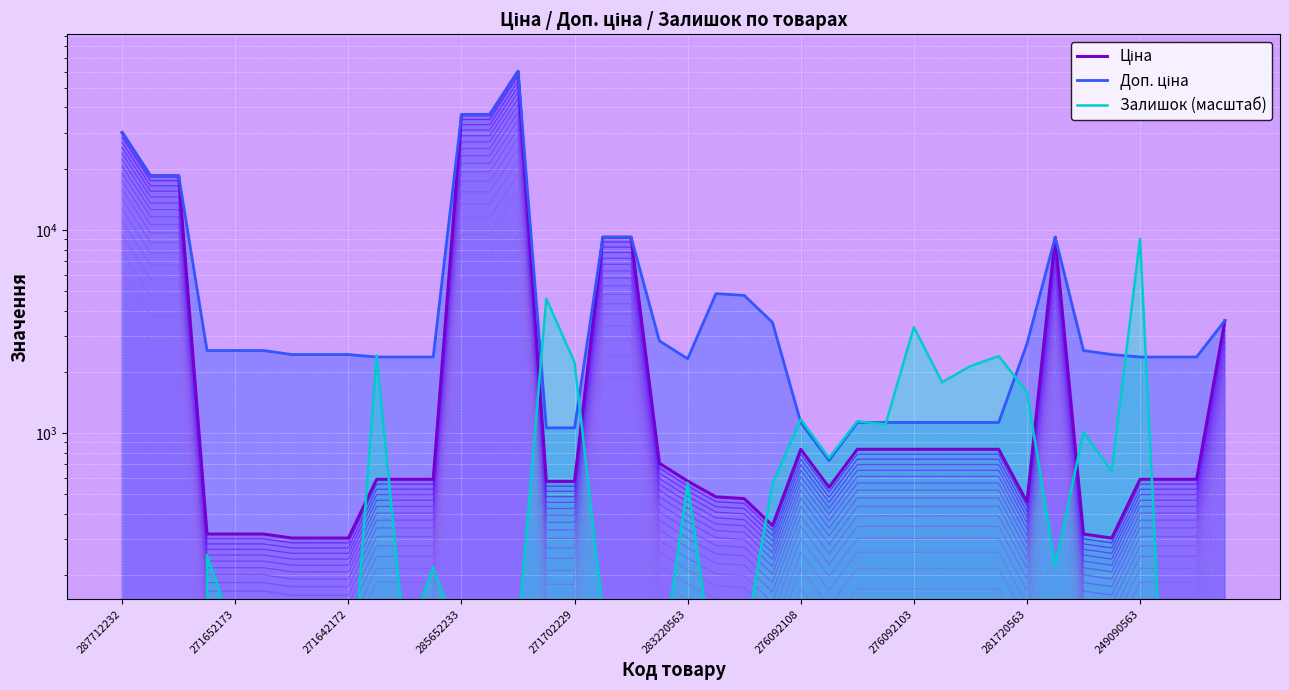

What is the difference between the Залишок (масштаб) values at 22 and 35?

554.9